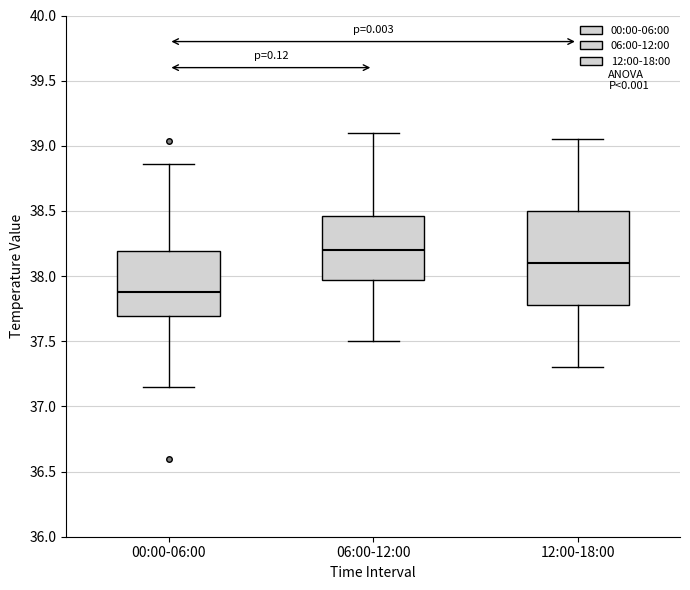

Where does the lower whisker of the box for 06:00-12:00 end on the y-axis? The values are not printed on the chart, so give them approximately, as read against the axis.

37.50